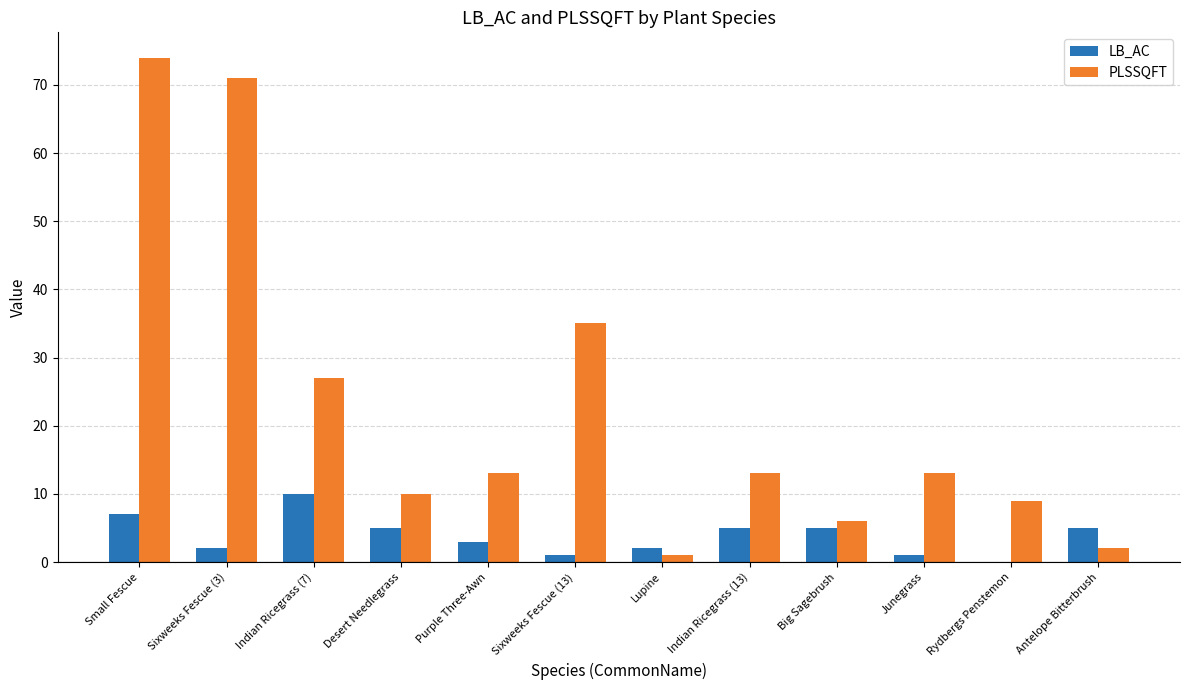

Which category has the highest value in the PLSSQFT series?

Small Fescue